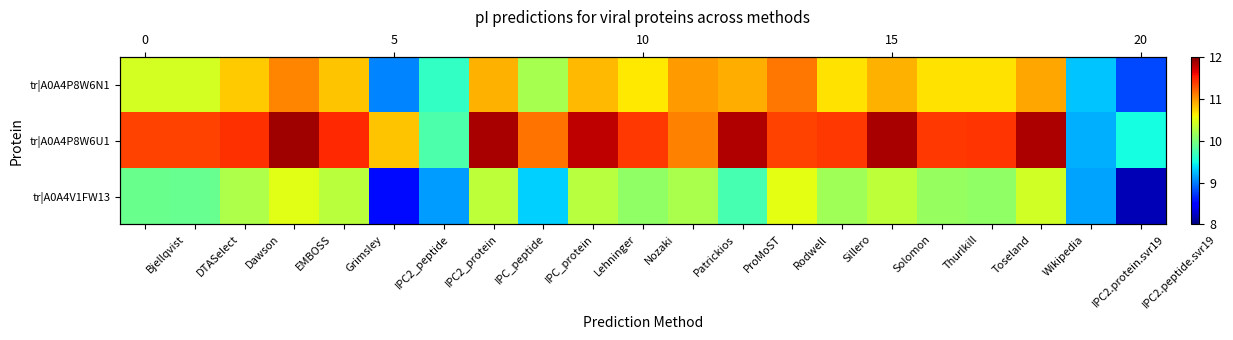

What is the difference between the second highest and minimum values in the tr|A0A4P8W6U1 series?

2.7